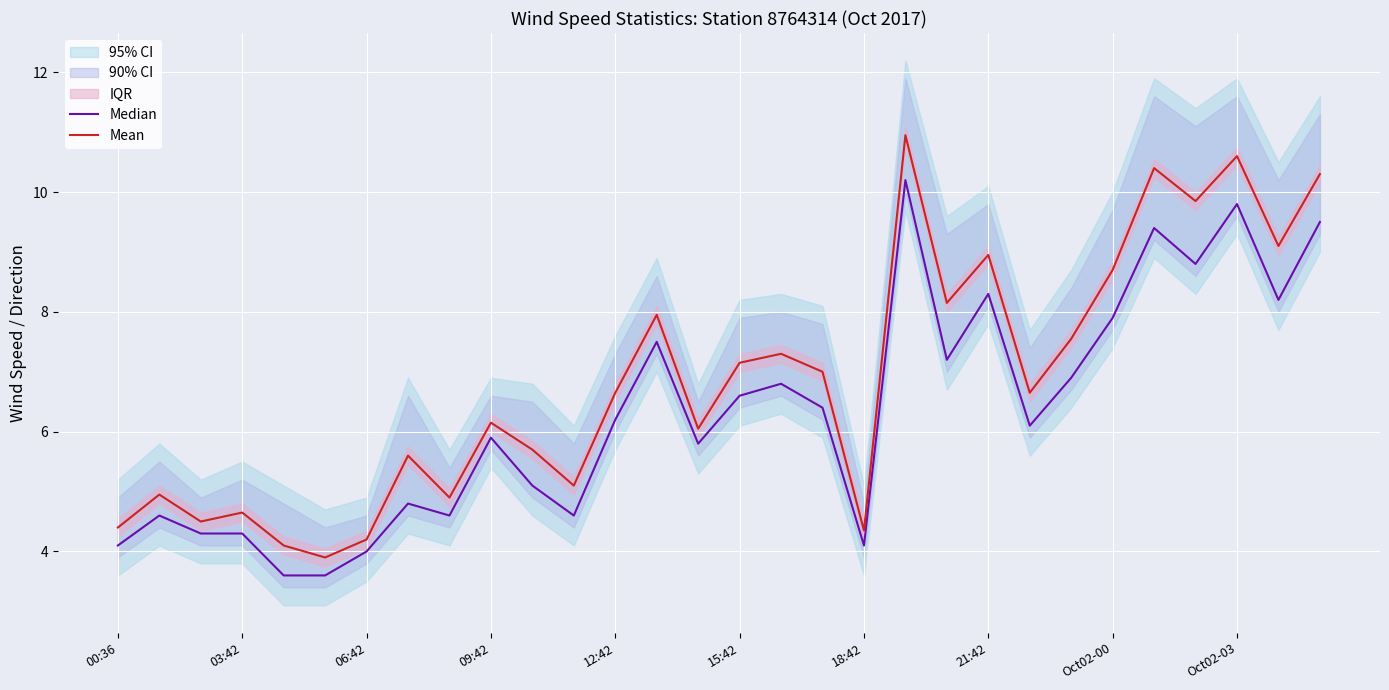

What is the minimum value for Mean?

3.9